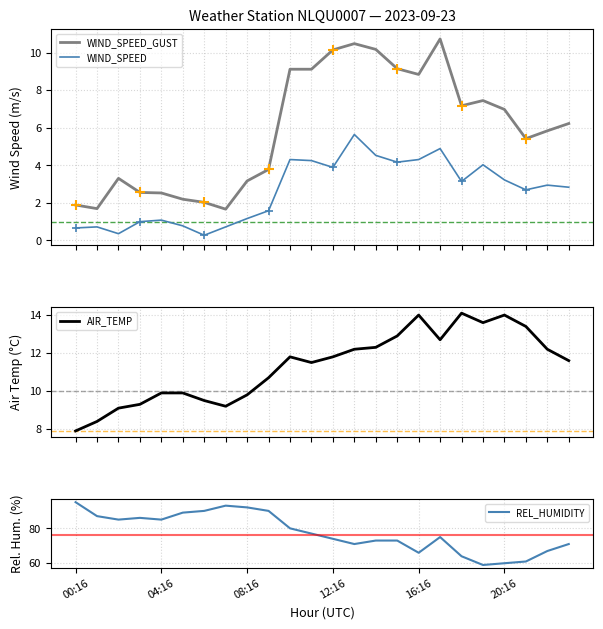

True or false: WIND_SPEED_GUST and WIND_SPEED intersect in this chart.

False